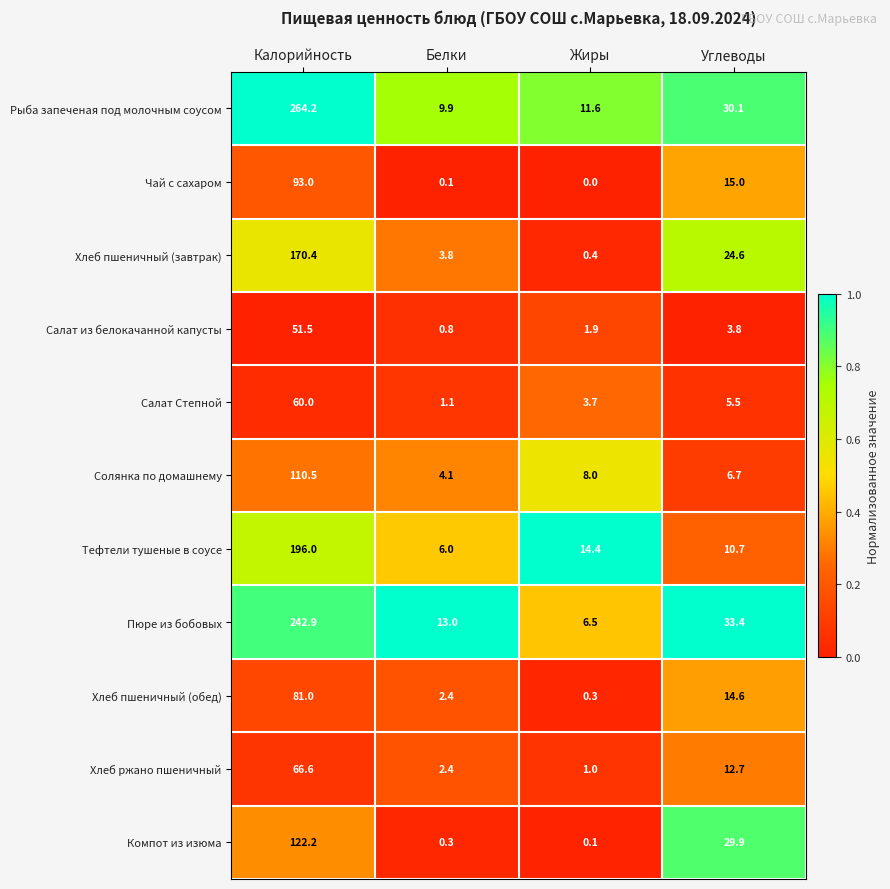

Rank the categories by Рыба запеченая под молочным соусом value from highest to lowest.

Калорийность, Углеводы, Жиры, Белки